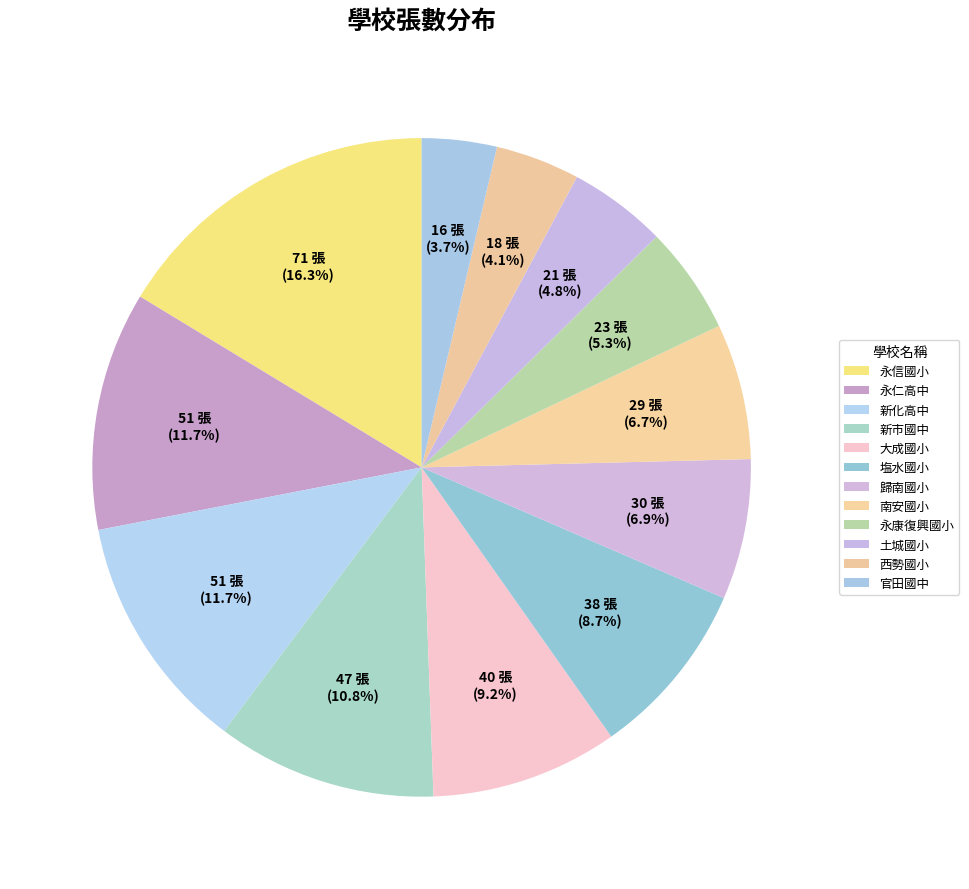

To the nearest percent, what portion does 永信國小 represent?

16%